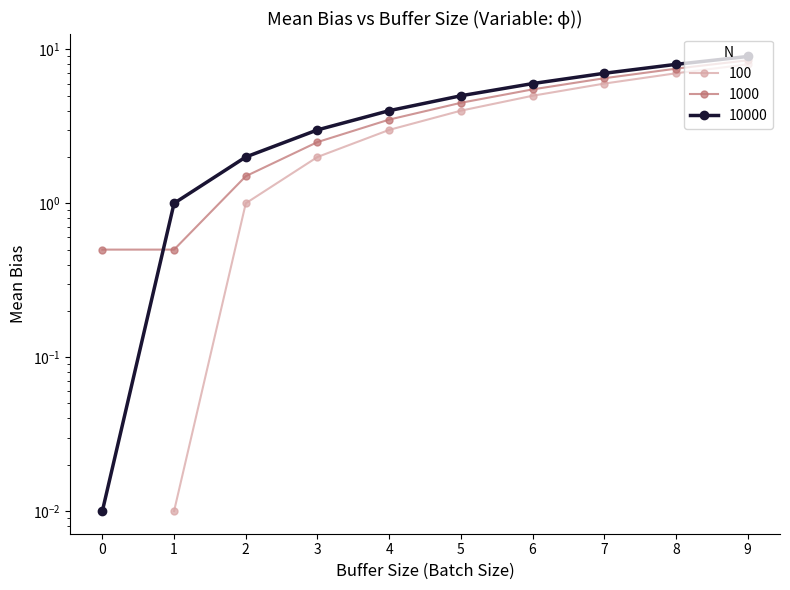

The col_1 series shows 9.0 at 9. True or false?

True